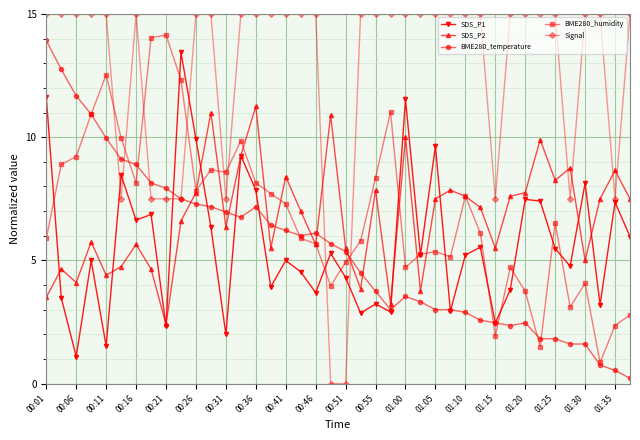

What is the minimum value for SDS_P1?

1.1